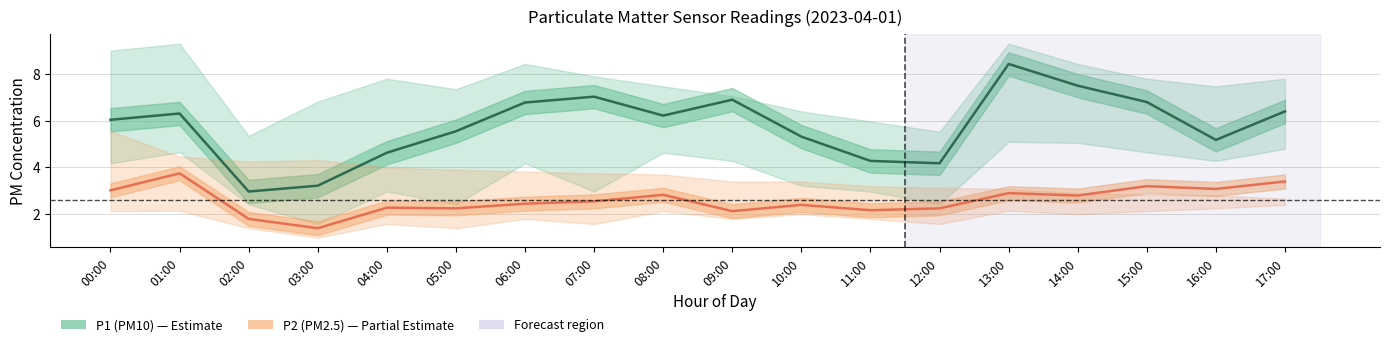

Where is P1 (PM10) nearest to the value 5?

16:00